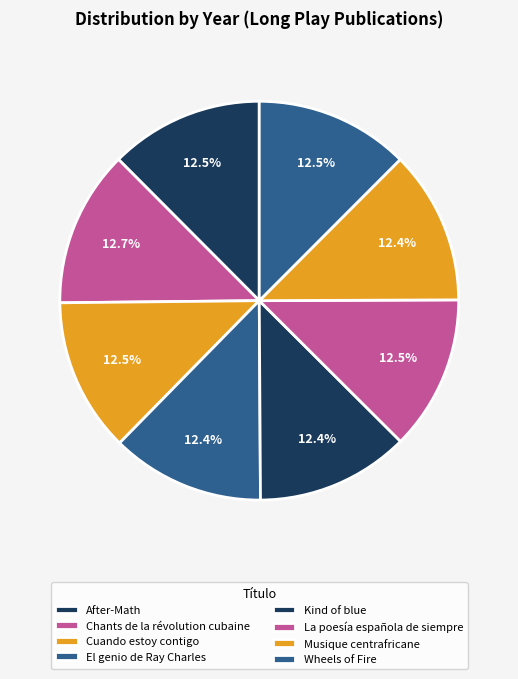

Is there a majority slice in this chart?

No